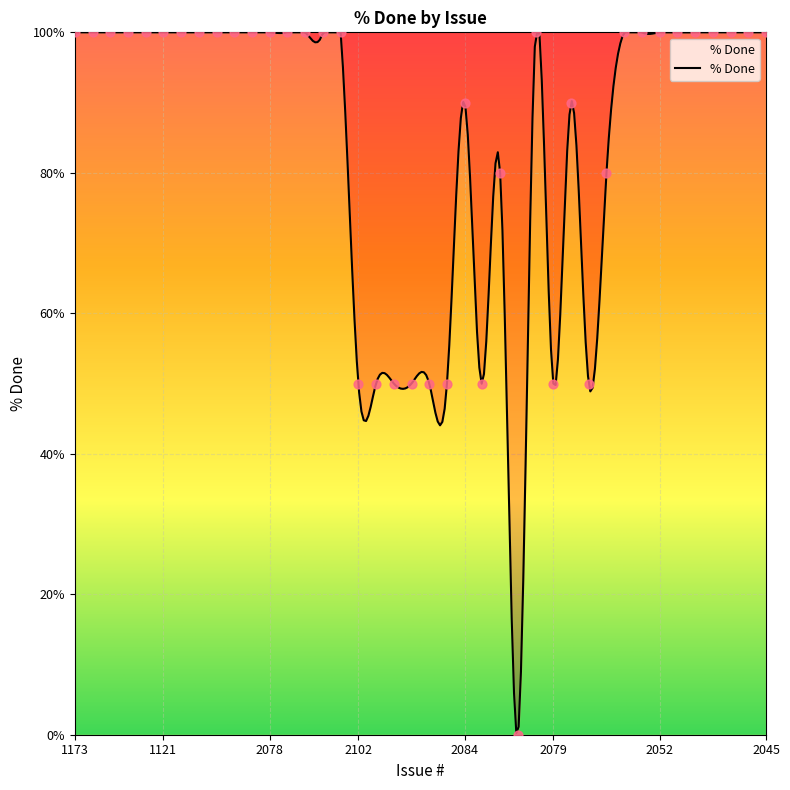

Between 1021 and 2079, which is larger?

1021